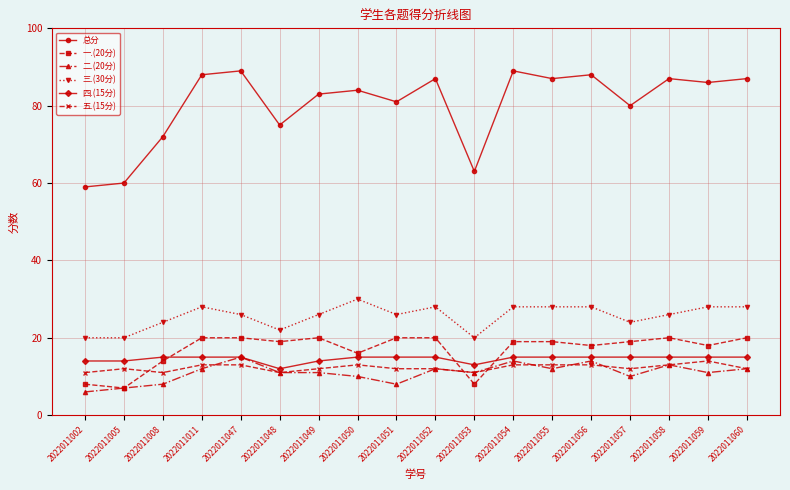

True or false: 五.(15分) has more than 1 points higher than both neighbors.

True